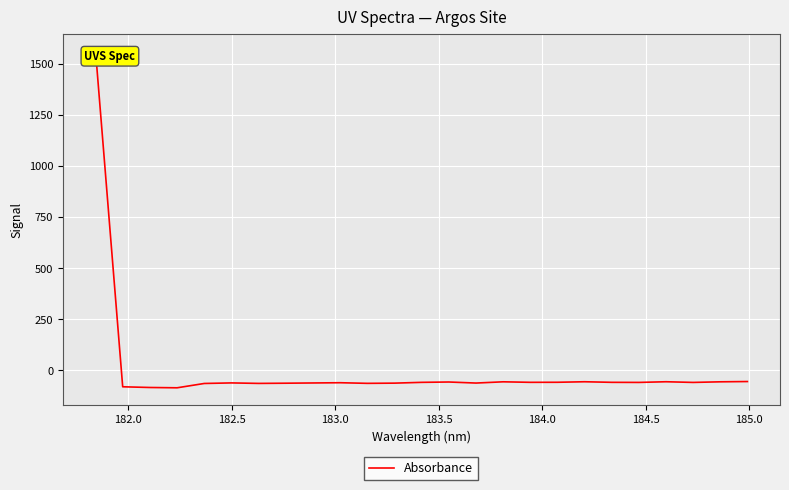

True or false: the data has more than 2 interior local peaks.

True